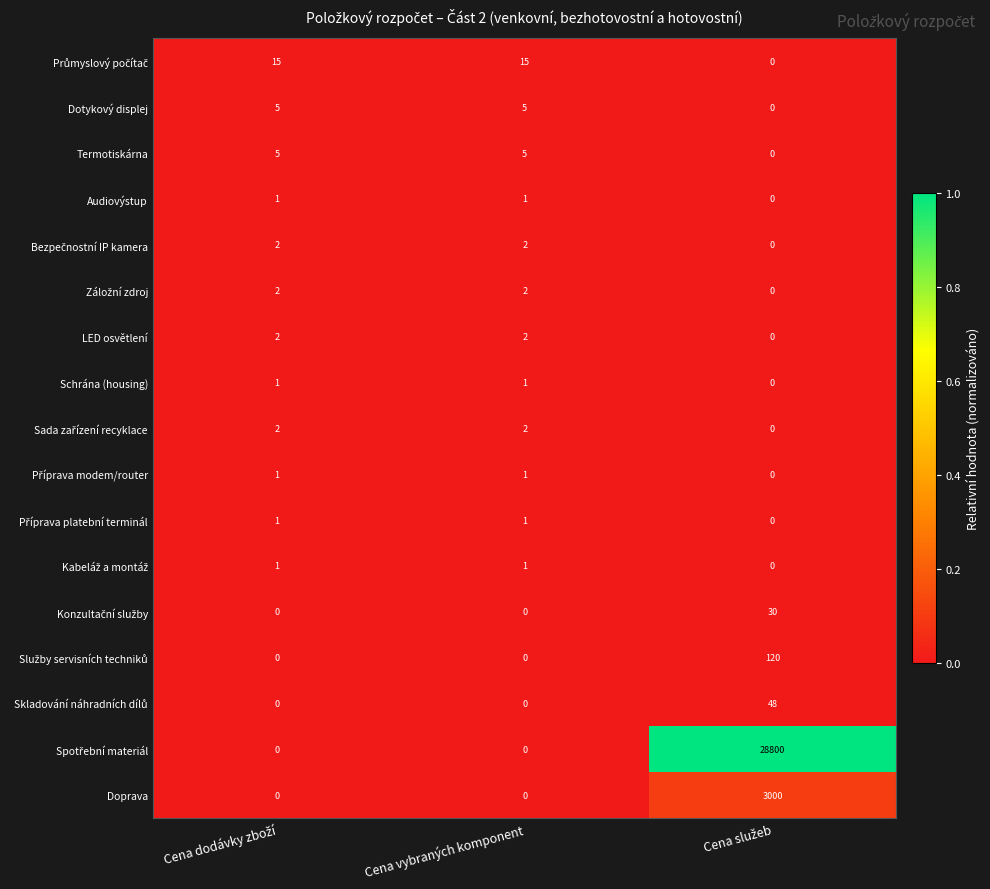

What is the difference between the highest and lowest values at Cena vybraných komponent?

15